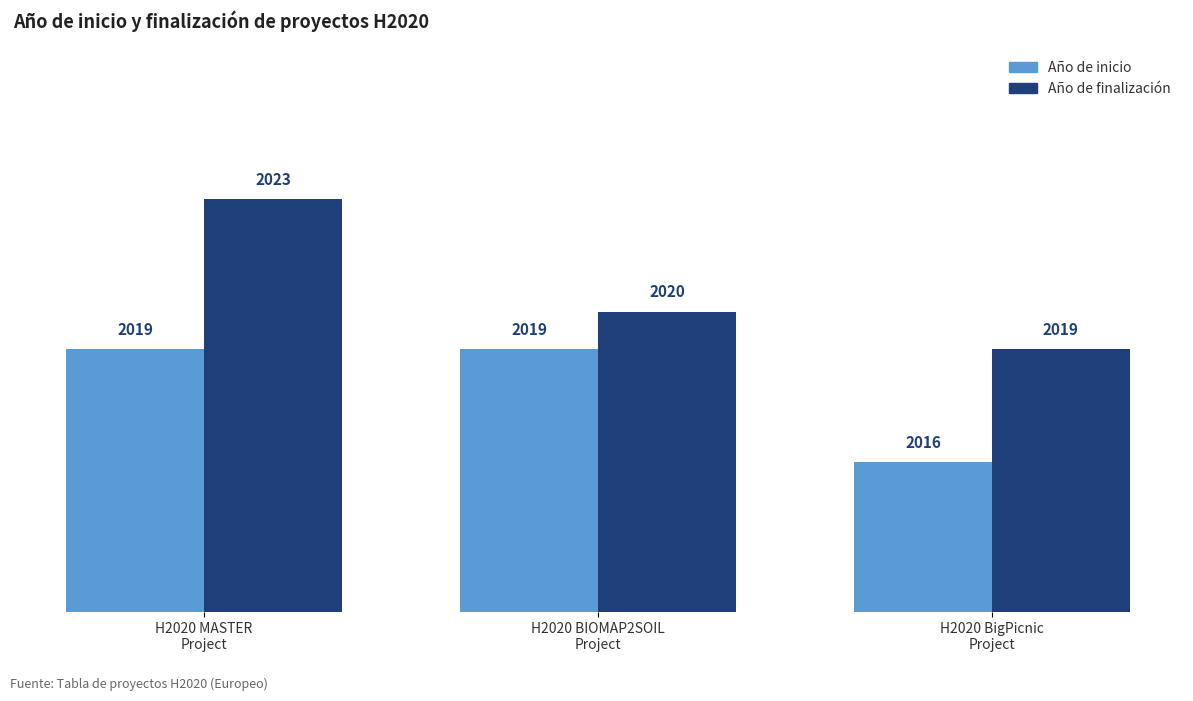

Reading left to right, list all the values displayed in this chart.

Año de inicio: H2020 MASTER
Project=2019	H2020 BIOMAP2SOIL
Project=2019	H2020 BigPicnic
Project=2016
Año de finalización: H2020 MASTER
Project=2023	H2020 BIOMAP2SOIL
Project=2020	H2020 BigPicnic
Project=2019